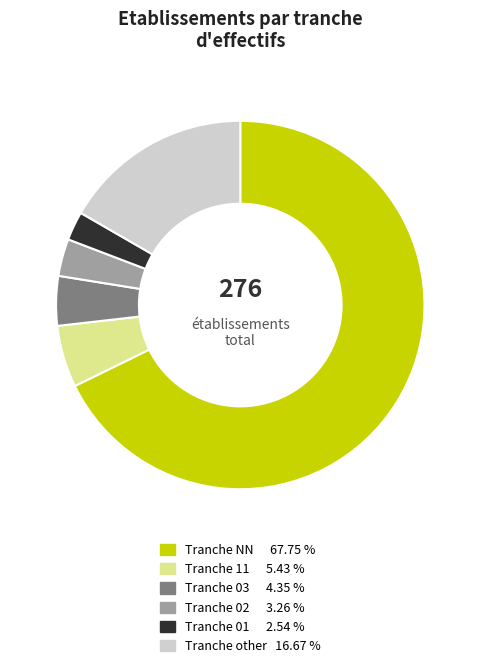

Count the number of slices in the pie.

6